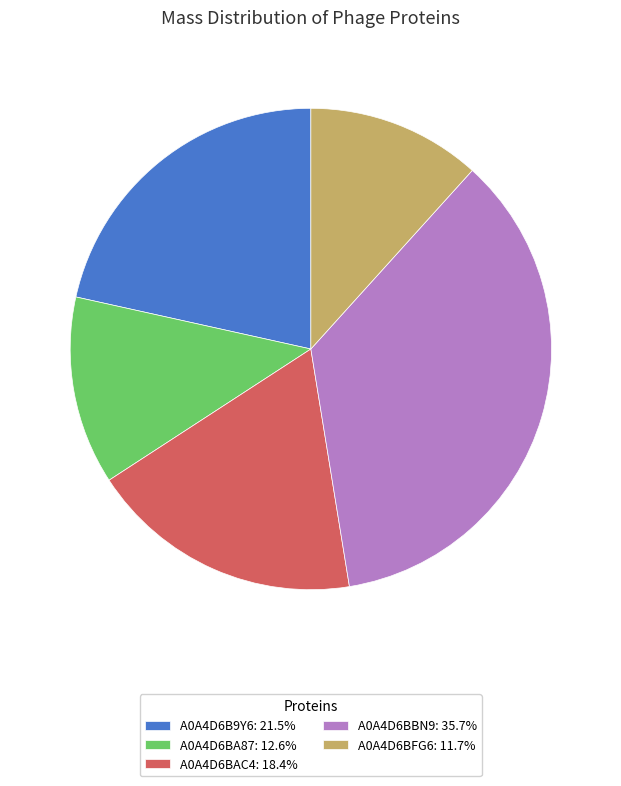

Which category has the smallest portion of the pie?

A0A4D6BFG6